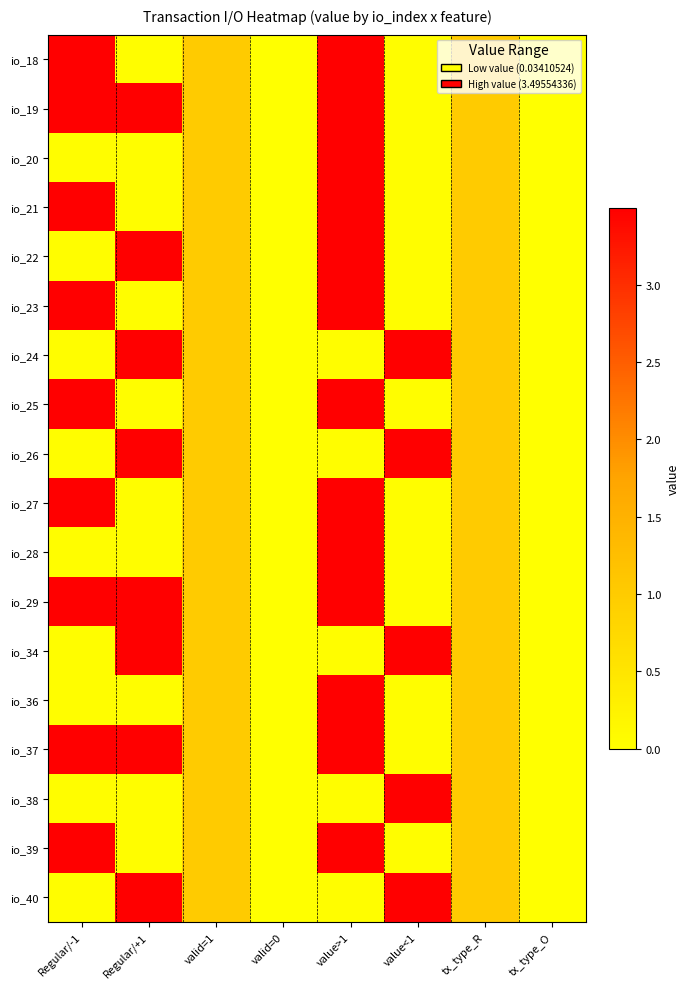

Reading left to right, what are all the values shown in this chart?

io_18: Regular/-1=3.5	Regular/+1=0.0	valid=1=1.0	valid=0=0.0	value>1=3.5	value<1=0.0	tx_type_R=1.0	tx_type_O=0.0
io_19: Regular/-1=3.5	Regular/+1=3.5	valid=1=1.0	valid=0=0.0	value>1=3.5	value<1=0.0	tx_type_R=1.0	tx_type_O=0.0
io_20: Regular/-1=0.0	Regular/+1=0.0	valid=1=1.0	valid=0=0.0	value>1=3.5	value<1=0.0	tx_type_R=1.0	tx_type_O=0.0
io_21: Regular/-1=3.5	Regular/+1=0.0	valid=1=1.0	valid=0=0.0	value>1=3.5	value<1=0.0	tx_type_R=1.0	tx_type_O=0.0
io_22: Regular/-1=0.0	Regular/+1=3.5	valid=1=1.0	valid=0=0.0	value>1=3.5	value<1=0.0	tx_type_R=1.0	tx_type_O=0.0
io_23: Regular/-1=3.5	Regular/+1=0.0	valid=1=1.0	valid=0=0.0	value>1=3.5	value<1=0.0	tx_type_R=1.0	tx_type_O=0.0
io_24: Regular/-1=0.0	Regular/+1=3.5	valid=1=1.0	valid=0=0.0	value>1=0.0	value<1=3.5	tx_type_R=1.0	tx_type_O=0.0
io_25: Regular/-1=3.5	Regular/+1=0.0	valid=1=1.0	valid=0=0.0	value>1=3.5	value<1=0.0	tx_type_R=1.0	tx_type_O=0.0
io_26: Regular/-1=0.0	Regular/+1=3.5	valid=1=1.0	valid=0=0.0	value>1=0.0	value<1=3.5	tx_type_R=1.0	tx_type_O=0.0
io_27: Regular/-1=3.5	Regular/+1=0.0	valid=1=1.0	valid=0=0.0	value>1=3.5	value<1=0.0	tx_type_R=1.0	tx_type_O=0.0
io_28: Regular/-1=0.0	Regular/+1=0.0	valid=1=1.0	valid=0=0.0	value>1=3.5	value<1=0.0	tx_type_R=1.0	tx_type_O=0.0
io_29: Regular/-1=3.5	Regular/+1=3.5	valid=1=1.0	valid=0=0.0	value>1=3.5	value<1=0.0	tx_type_R=1.0	tx_type_O=0.0
io_34: Regular/-1=0.0	Regular/+1=3.5	valid=1=1.0	valid=0=0.0	value>1=0.0	value<1=3.5	tx_type_R=1.0	tx_type_O=0.0
io_36: Regular/-1=0.0	Regular/+1=0.0	valid=1=1.0	valid=0=0.0	value>1=3.5	value<1=0.0	tx_type_R=1.0	tx_type_O=0.0
io_37: Regular/-1=3.5	Regular/+1=3.5	valid=1=1.0	valid=0=0.0	value>1=3.5	value<1=0.0	tx_type_R=1.0	tx_type_O=0.0
io_38: Regular/-1=0.0	Regular/+1=0.0	valid=1=1.0	valid=0=0.0	value>1=0.0	value<1=3.5	tx_type_R=1.0	tx_type_O=0.0
io_39: Regular/-1=3.5	Regular/+1=0.0	valid=1=1.0	valid=0=0.0	value>1=3.5	value<1=0.0	tx_type_R=1.0	tx_type_O=0.0
io_40: Regular/-1=0.0	Regular/+1=3.5	valid=1=1.0	valid=0=0.0	value>1=0.0	value<1=3.5	tx_type_R=1.0	tx_type_O=0.0